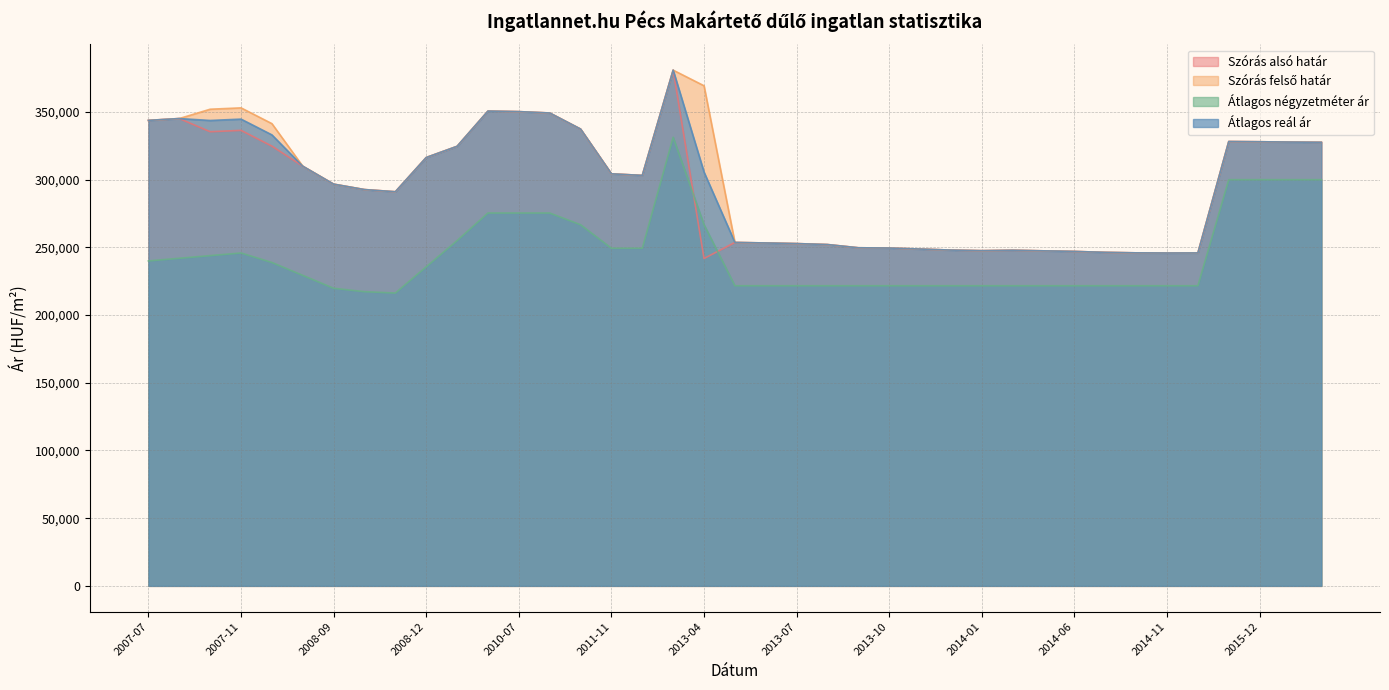

At how many categories does at least one series exceed 366320?

2